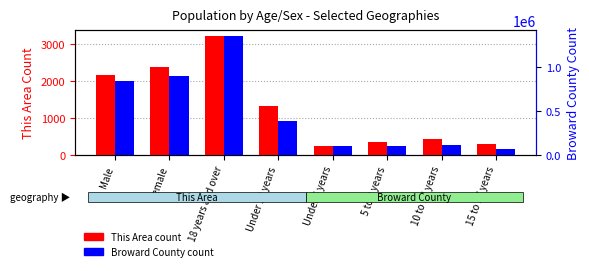

List the labels in order of This Area (transformed count) value, largest first.

18 years and over, Female, Male, Under 18 years, 10 to 14 years, 5 to 9 years, 15 to 17 years, Under 5 years